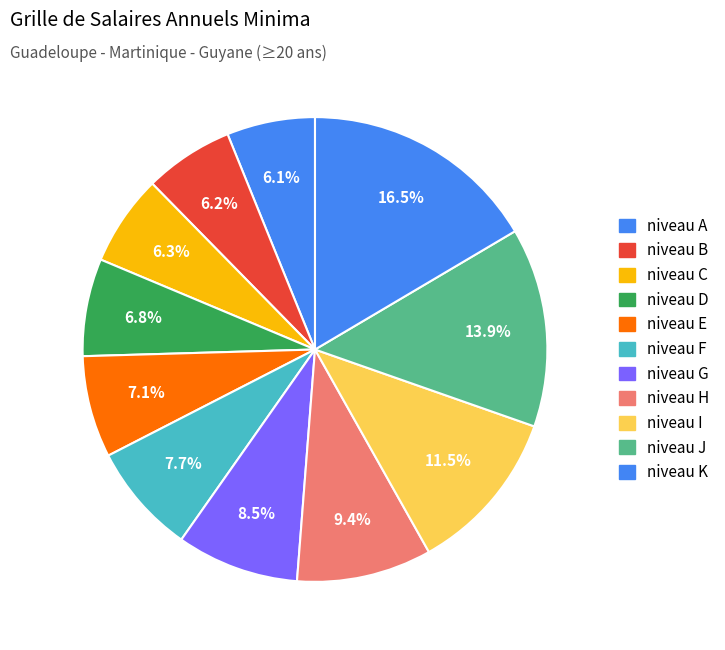

To the nearest percent, what percentage of the pie is niveau E?

7%